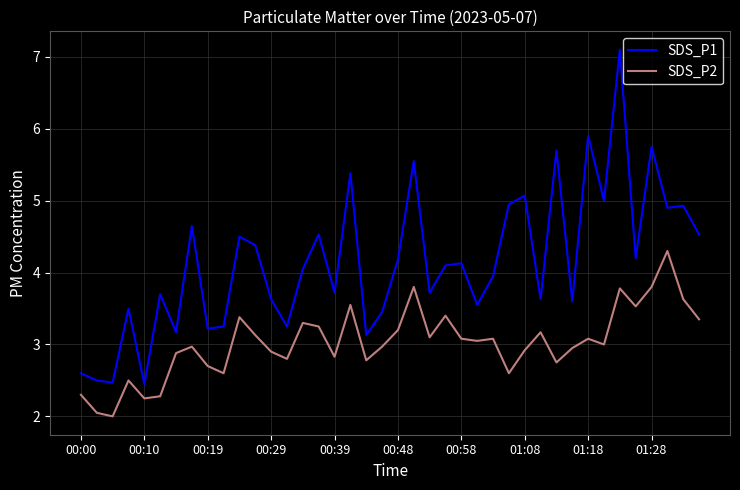

True or false: SDS_P2 has more than 1 points higher than both neighbors.

True